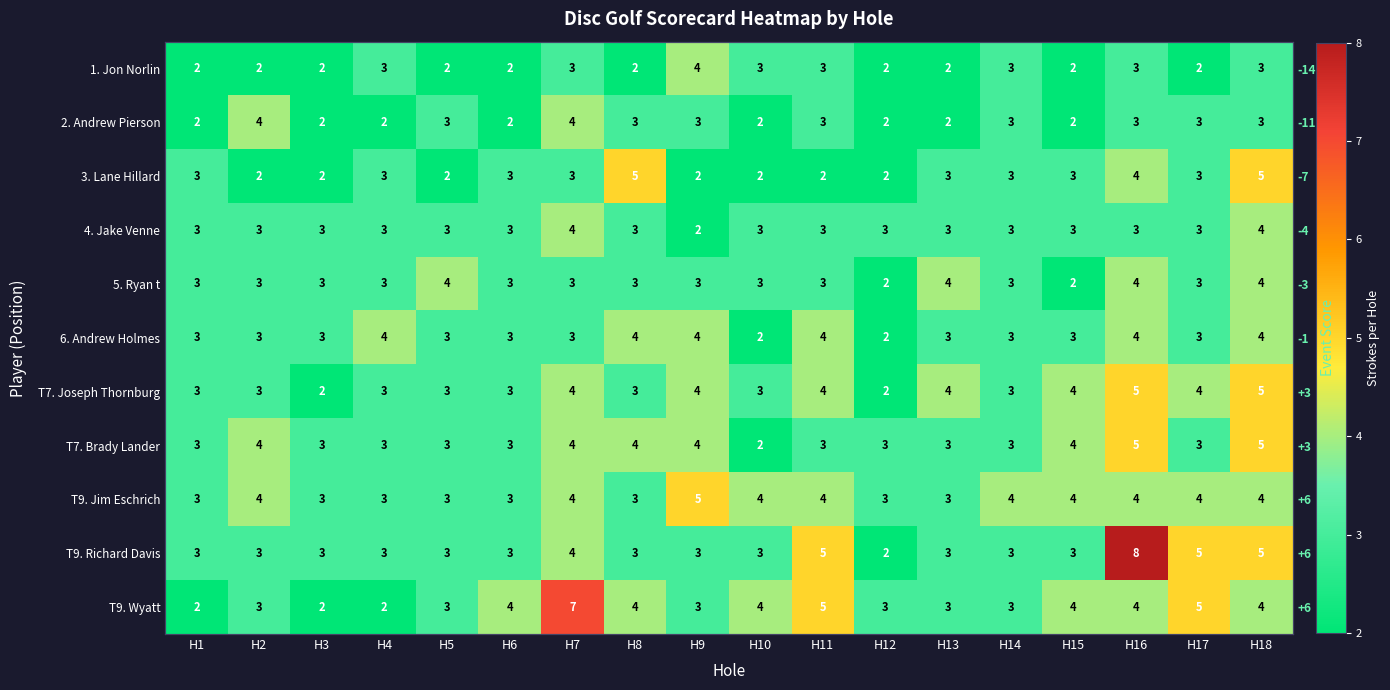

At how many categories does at least one series exceed 3?

15